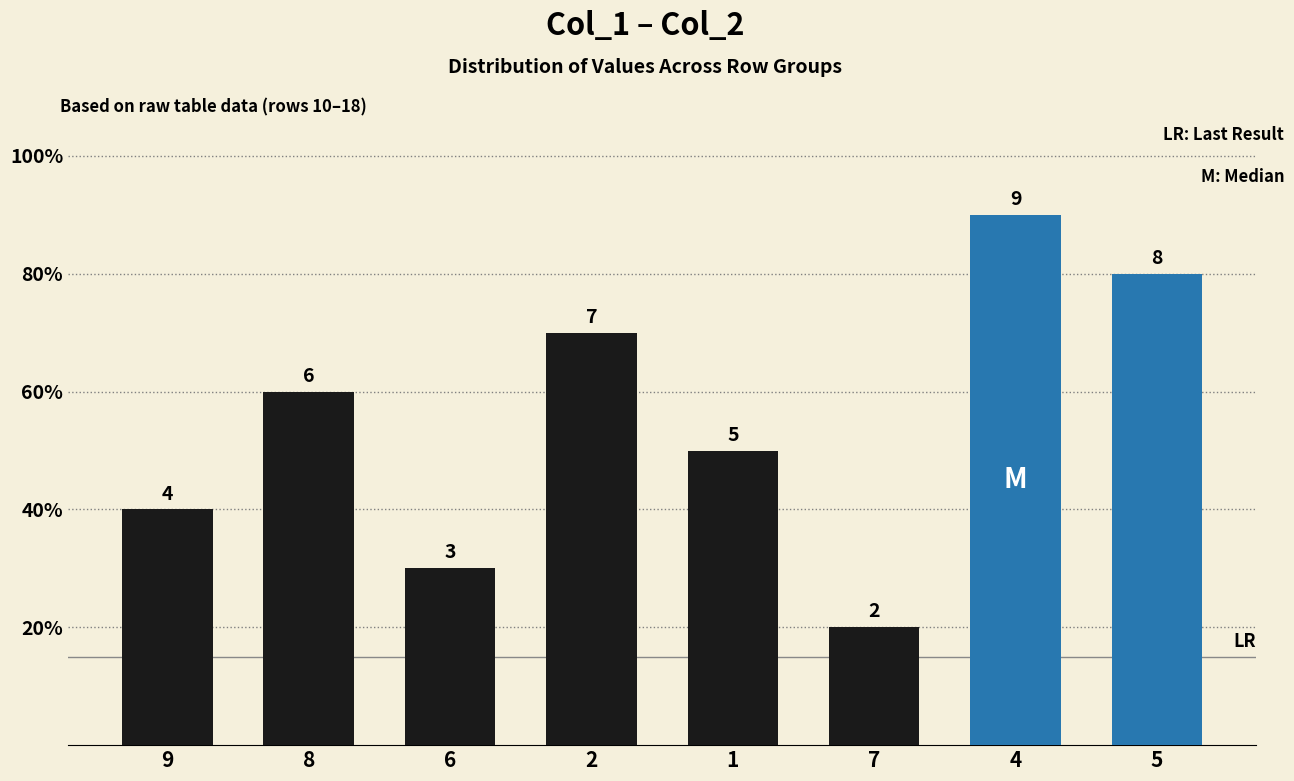

How many values are below 6?

4